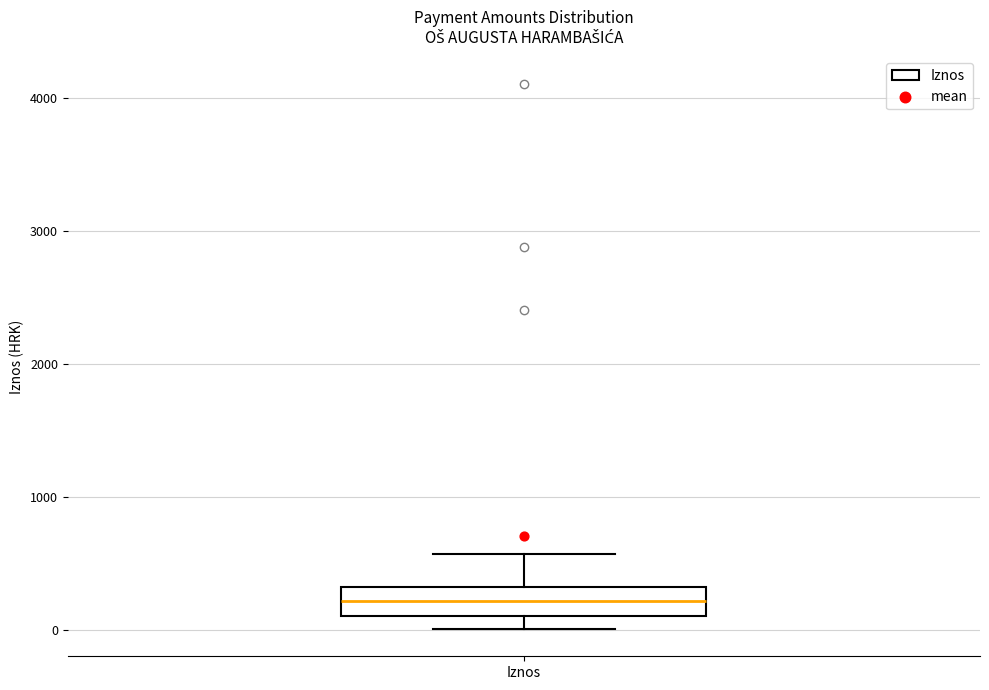

Read this box plot against the y-axis: the position of the median line, the range covered by the box, and the ends of both whiskers. The values are not printed on the chart, so give them approximately, as read against the axis.

median 200, box 100 to 300, whiskers 0 to 600